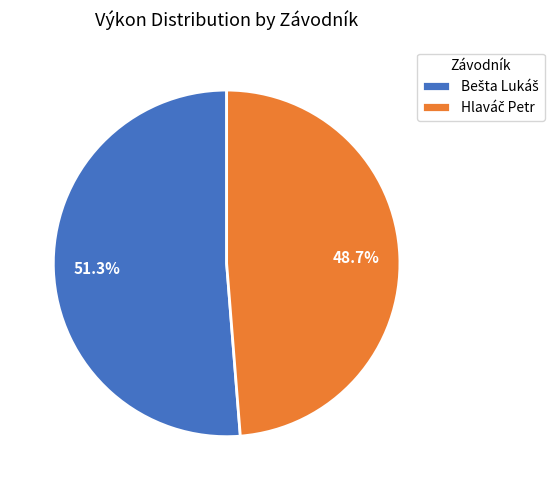

Does any single category account for the majority?

Yes